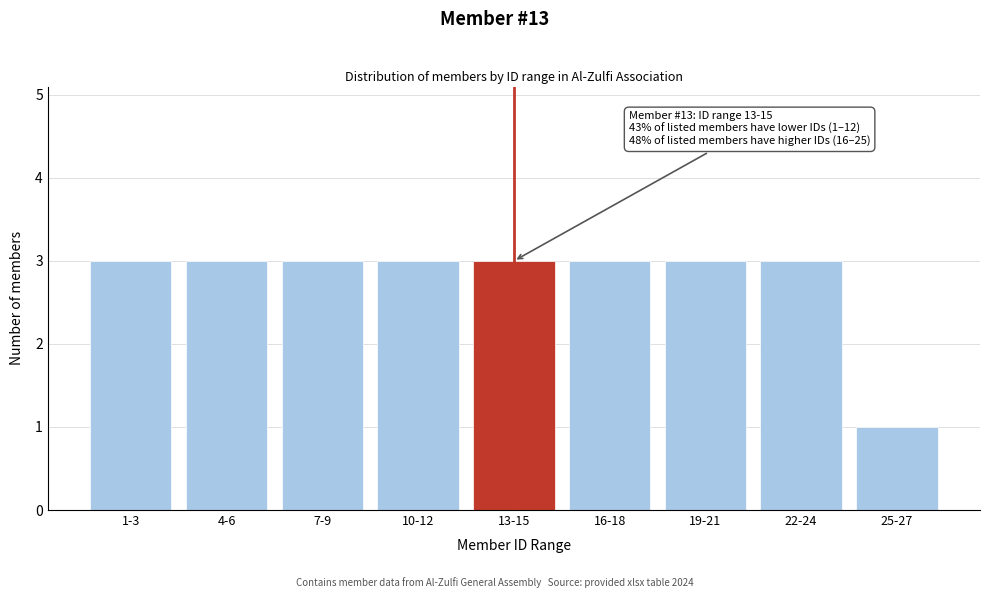

Reading right to left, transcribe all the data shown in this chart.

1	3	3	3	3	3	3	3	3